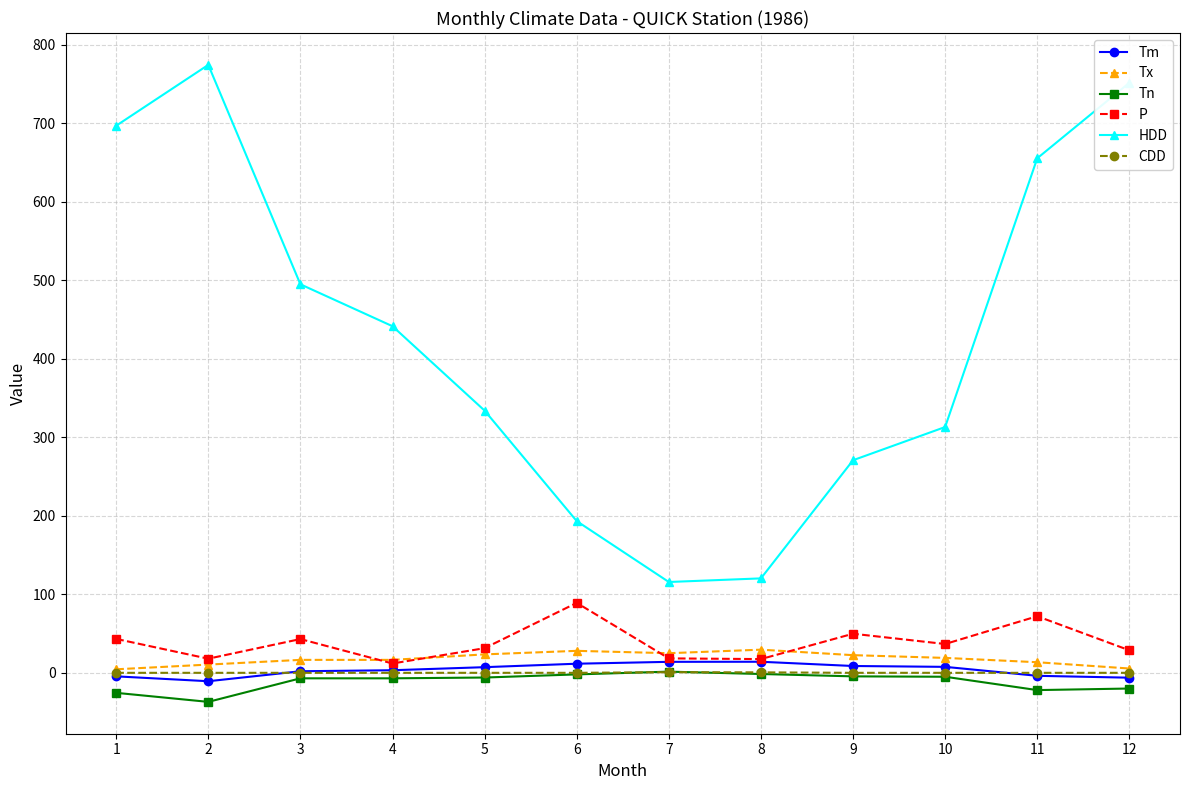

What are all the series names shown in the legend?

Tm, Tx, Tn, P, HDD, CDD